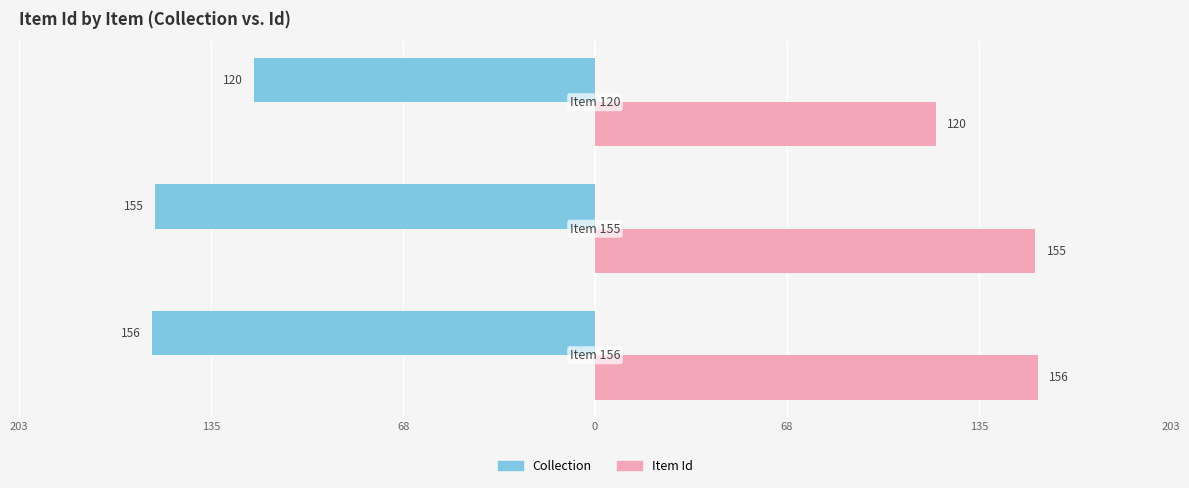

Rank the series by their average value, from lowest to highest.

Collection, Item Id